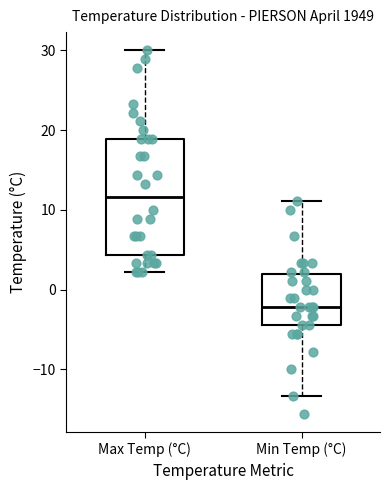

Comparing the boxes themselves (not the whiskers), which one is the tallest?

Max Temp (°C)